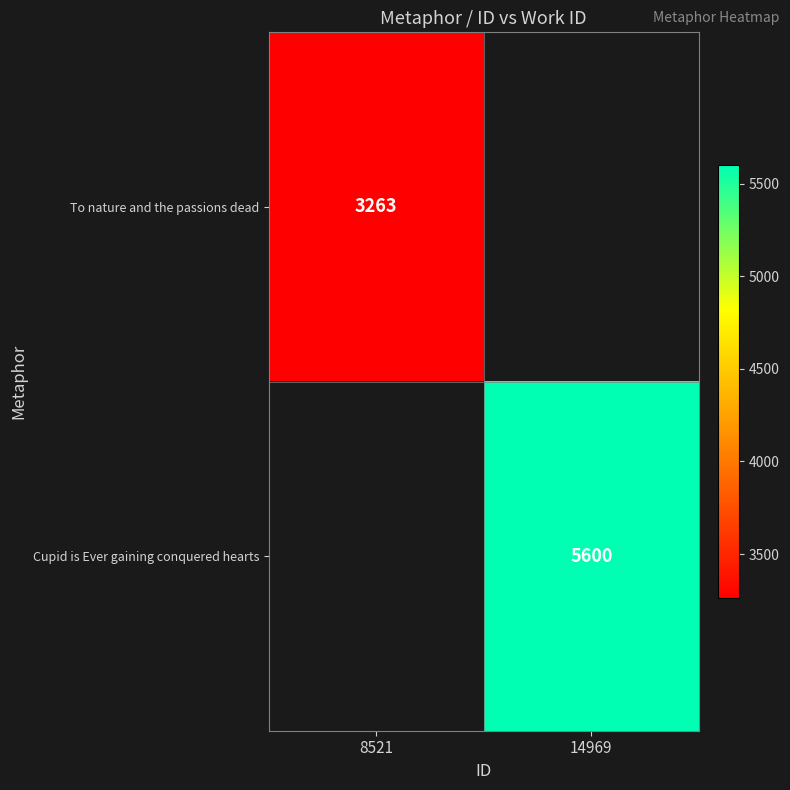

The value of Cupid is Ever gaining conquered hearts at 14969 is 9085. True or false?

False